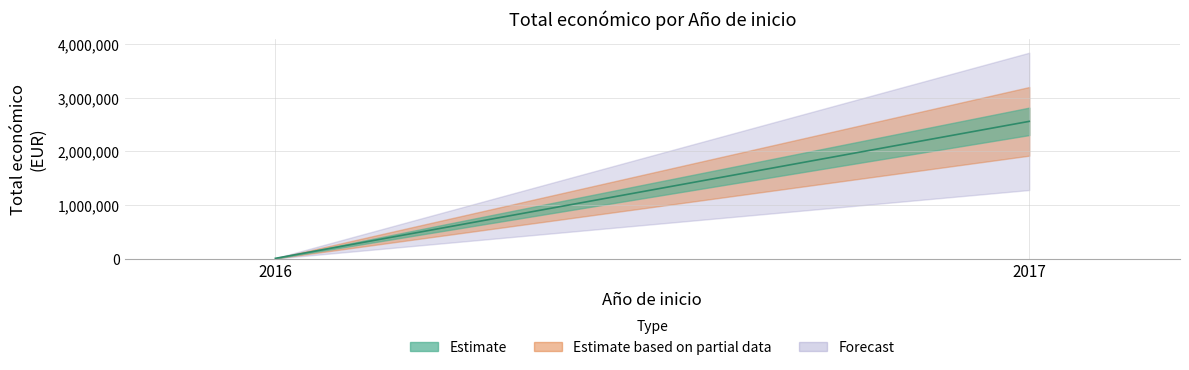

The value at 2016 is 9192. True or false?

False